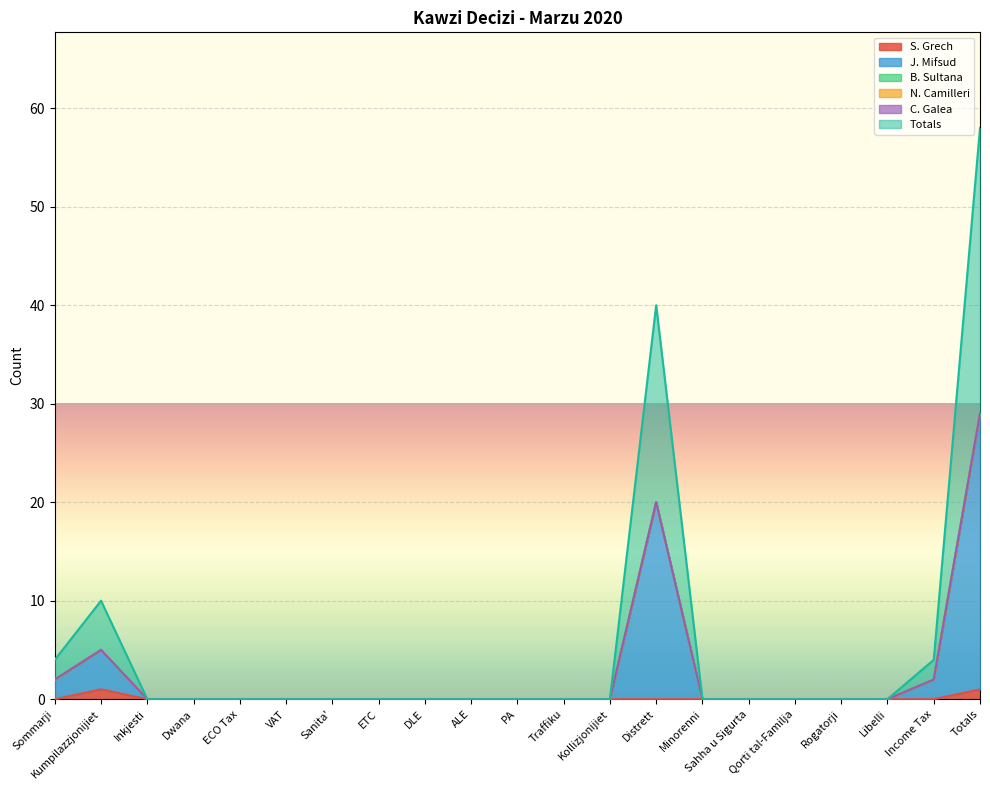

Between Income Tax and ETC, which is larger?

Income Tax